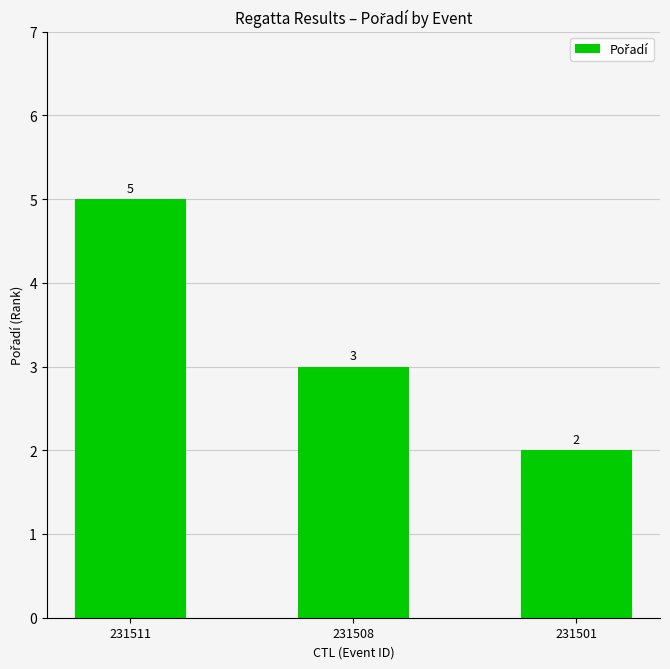

The chart shows a value of 2 at 231501. True or false?

True